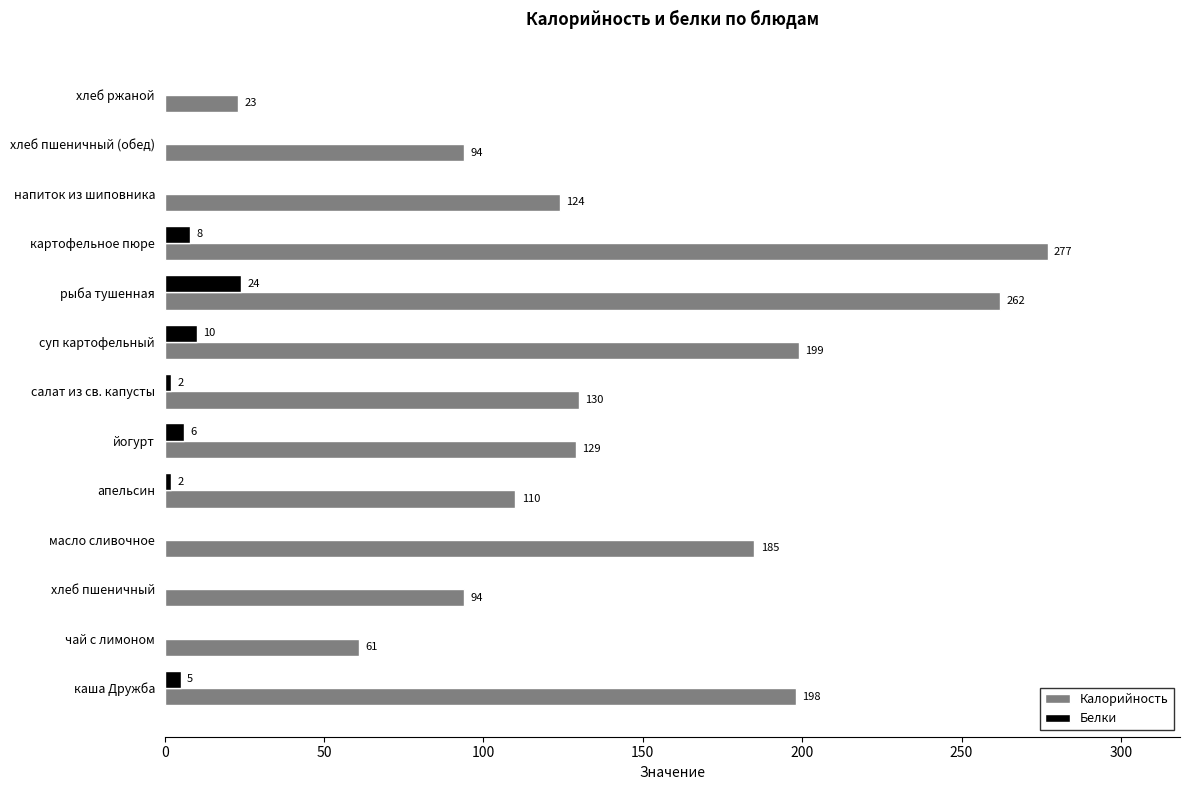

What is the highest value of the Белки series?

24